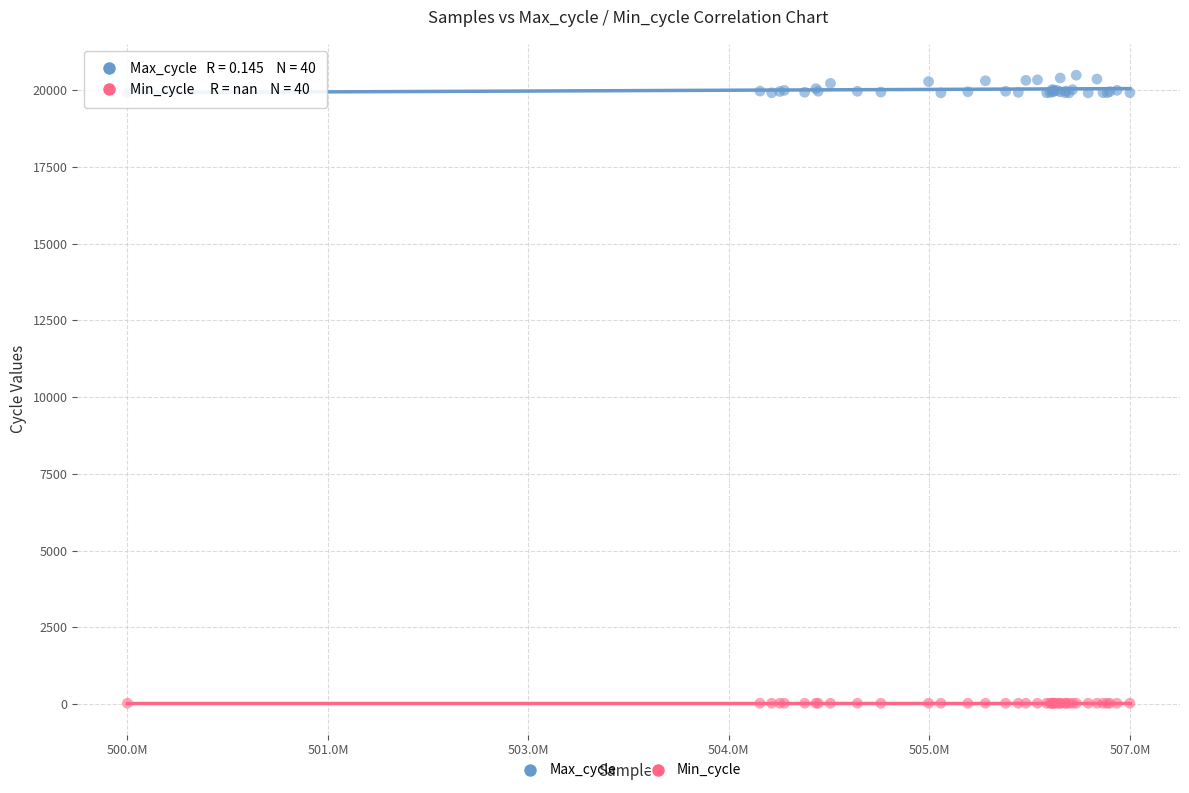

Which series reaches the minimum Y coordinate?

Min_cycle